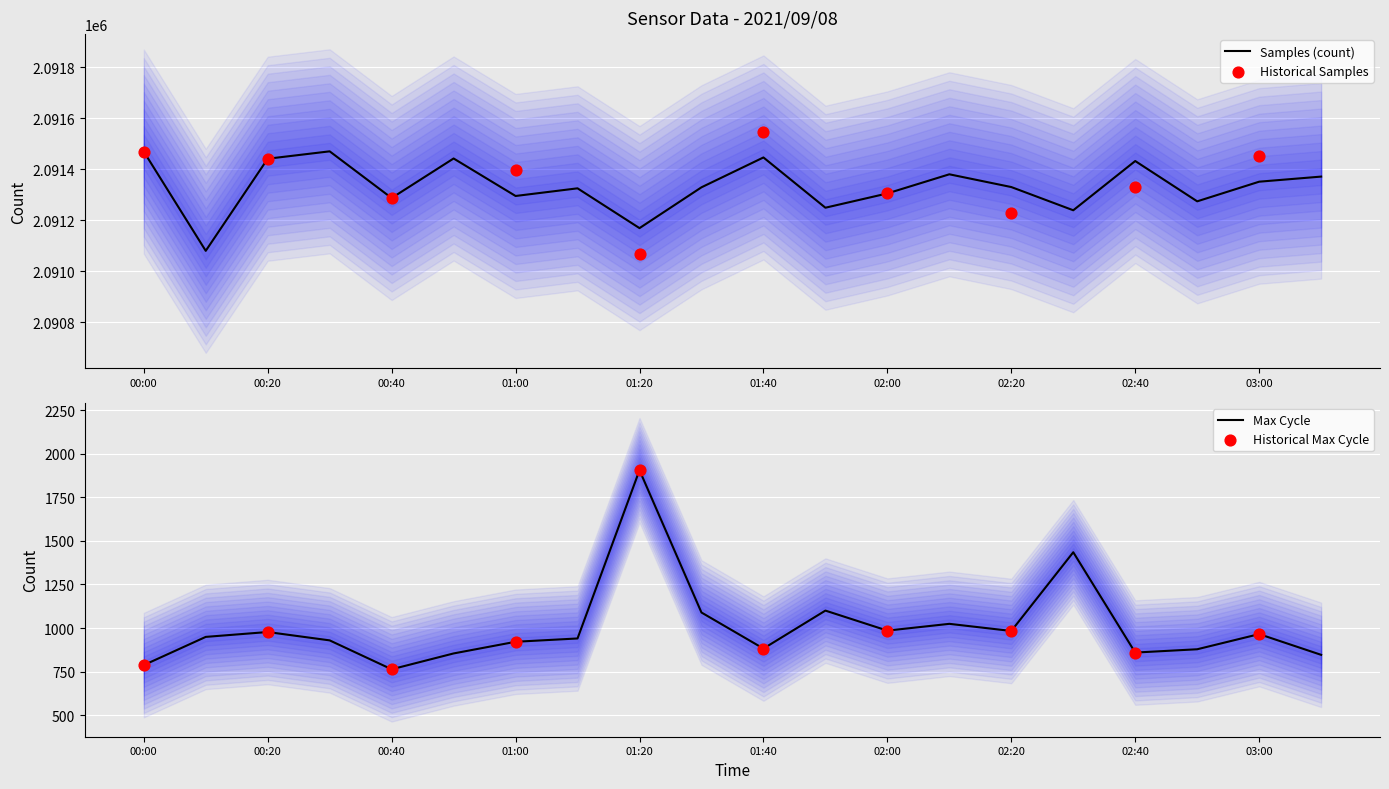

Which series has the widest spread of Y values?

Max_cycle